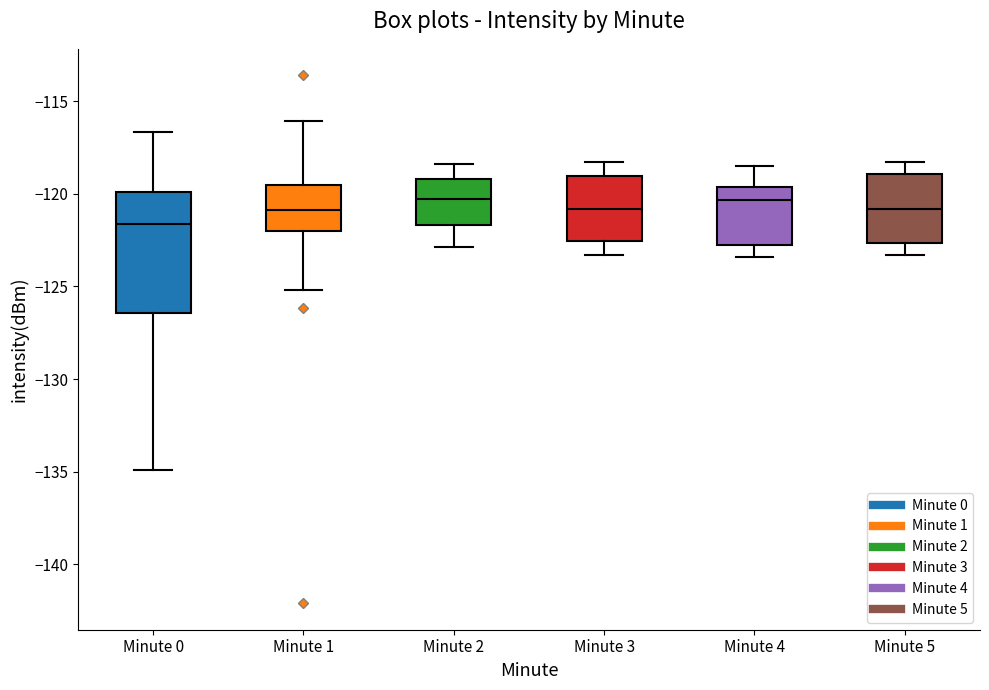

Reading left to right, transcribe this box plot: for each box, give where its median line is, the range the box spans, and where its two whiskers end, as read against the y-axis. The values are not printed on the chart, so give them approximately, as read against the axis.

Minute 0: median -121.5, box -126.5 to -120.0, whiskers -135.0 to -116.5
Minute 1: median -121.0, box -122.0 to -119.5, whiskers -125.0 to -116.0
Minute 2: median -120.5, box -121.5 to -119.0, whiskers -123.0 to -118.5
Minute 3: median -121.0, box -122.5 to -119.0, whiskers -123.5 to -118.5
Minute 4: median -120.5, box -123.0 to -119.5, whiskers -123.5 to -118.5
Minute 5: median -121.0, box -122.5 to -119.0, whiskers -123.5 to -118.5